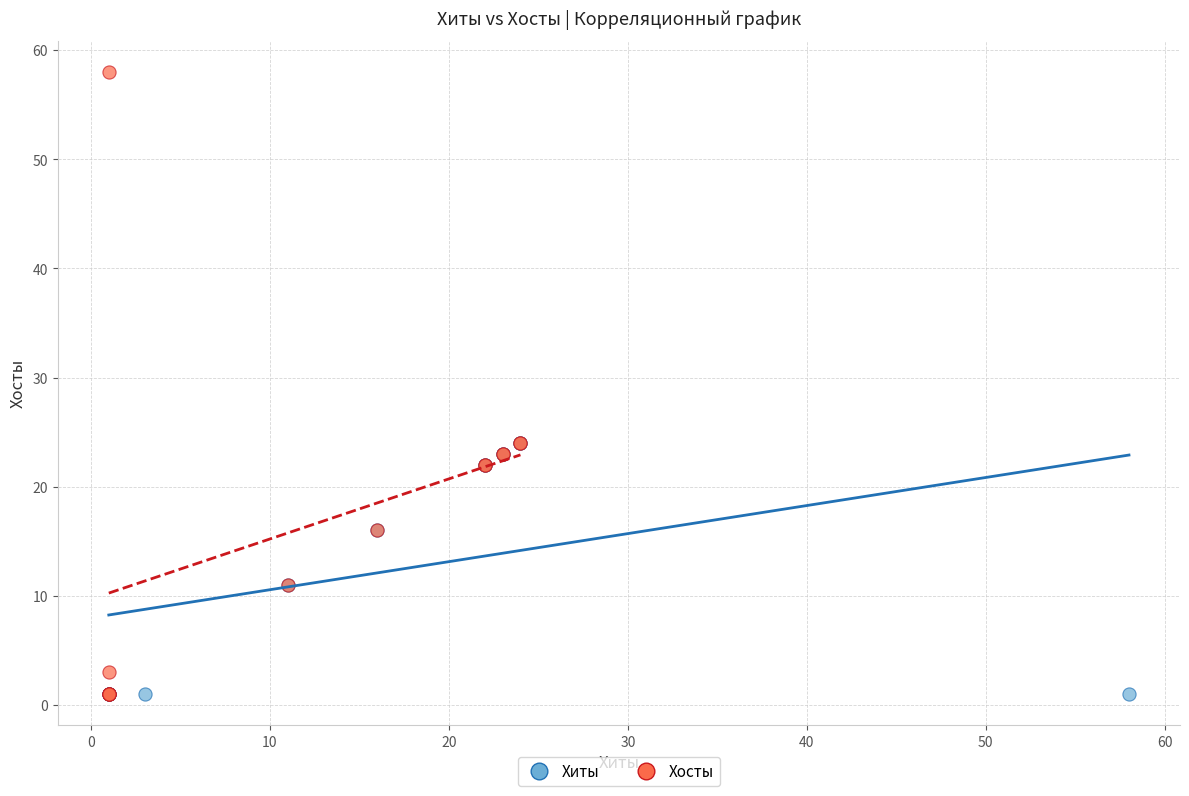

Which series contains the highest Y value?

Хосты